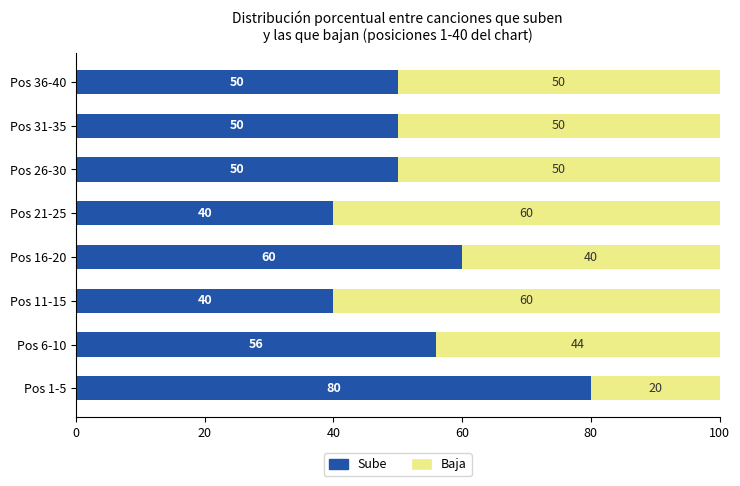

What is the highest value of the Sube series?

80